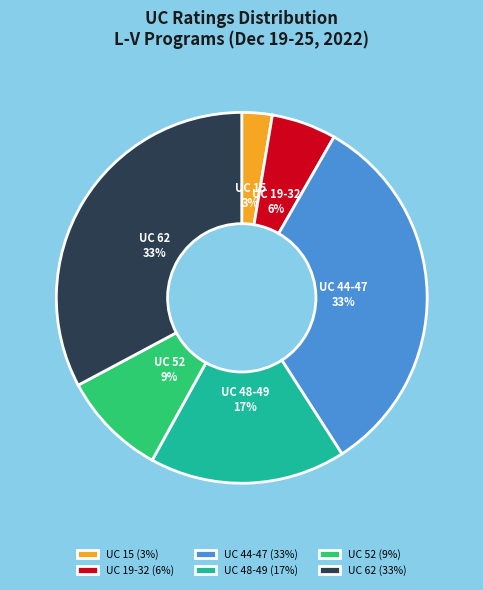

Is there any slice that represents more than half of the pie?

No